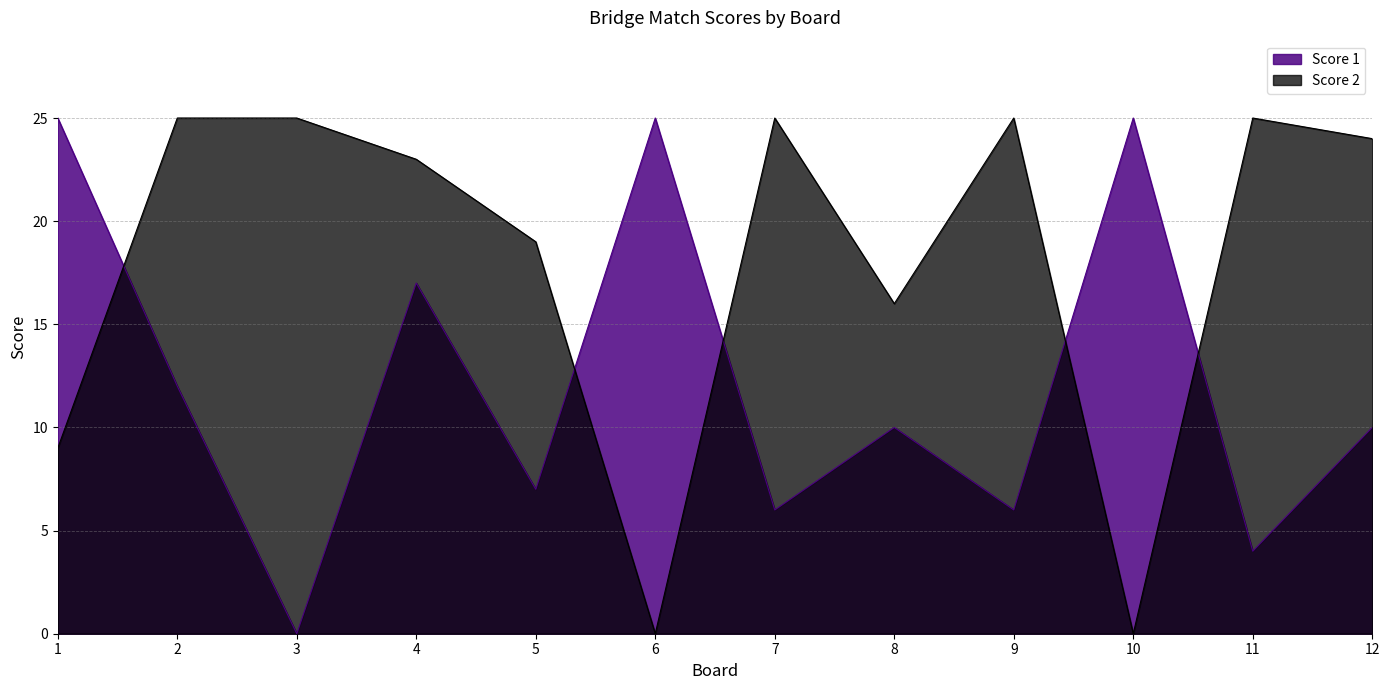

Is it true that Score 2 equals 9 at 2?

False